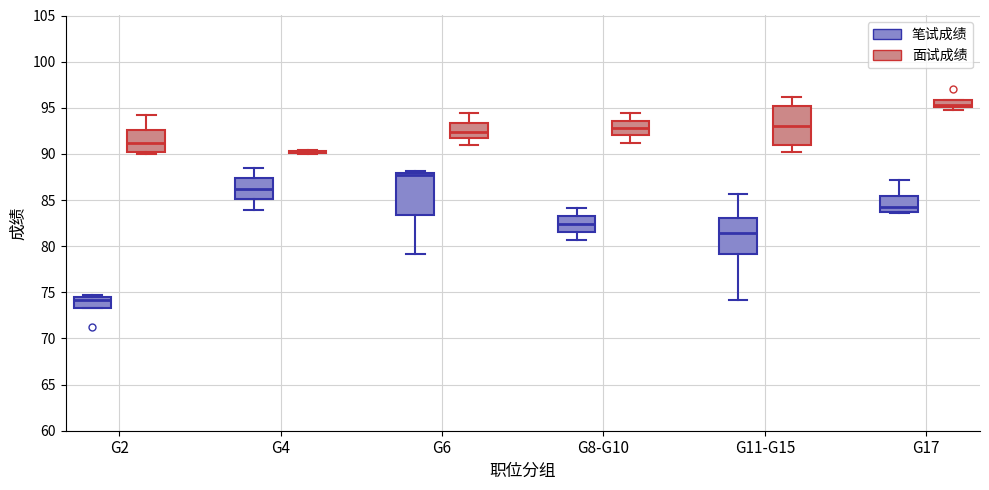

Where is the upper edge of the box for G11-G15 (面试成绩) on the y-axis? The values are not printed on the chart, so give them approximately, as read against the axis.

95.0